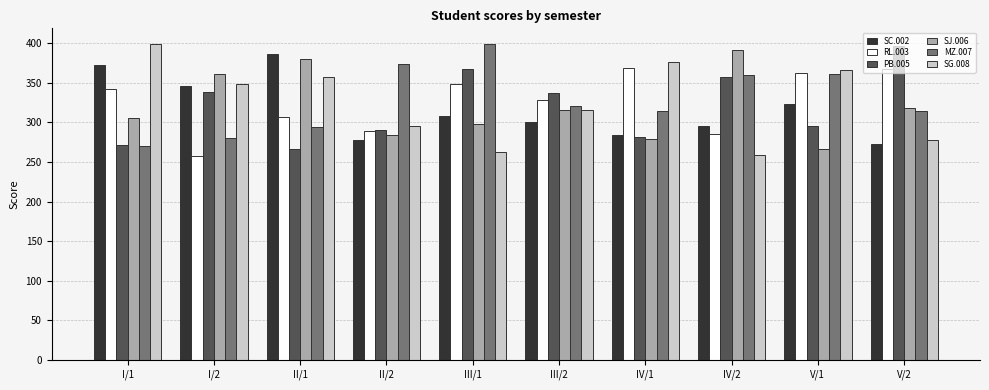

The value of SC.002 at I/2 is 346. True or false?

True